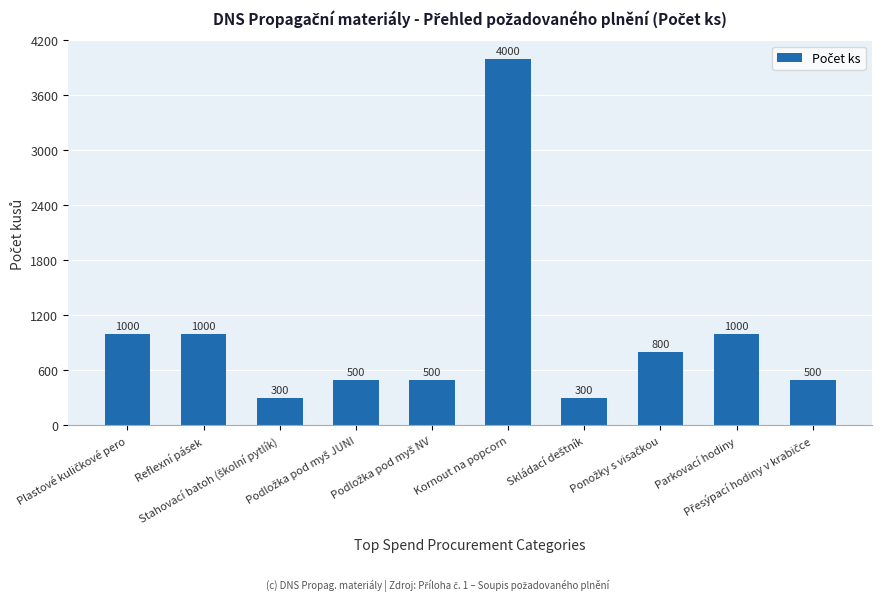

What is the ratio of the value at Kornout na popcorn to the value at Reflexní pásek?

4.0